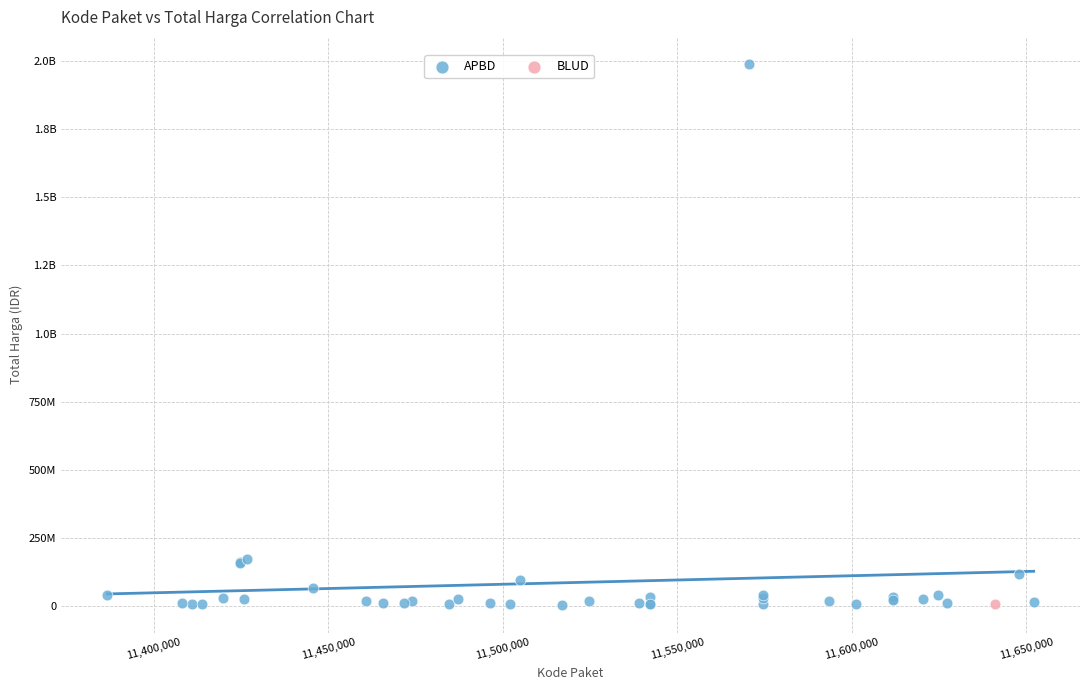

What are all the series names shown in the legend?

APBD, BLUD